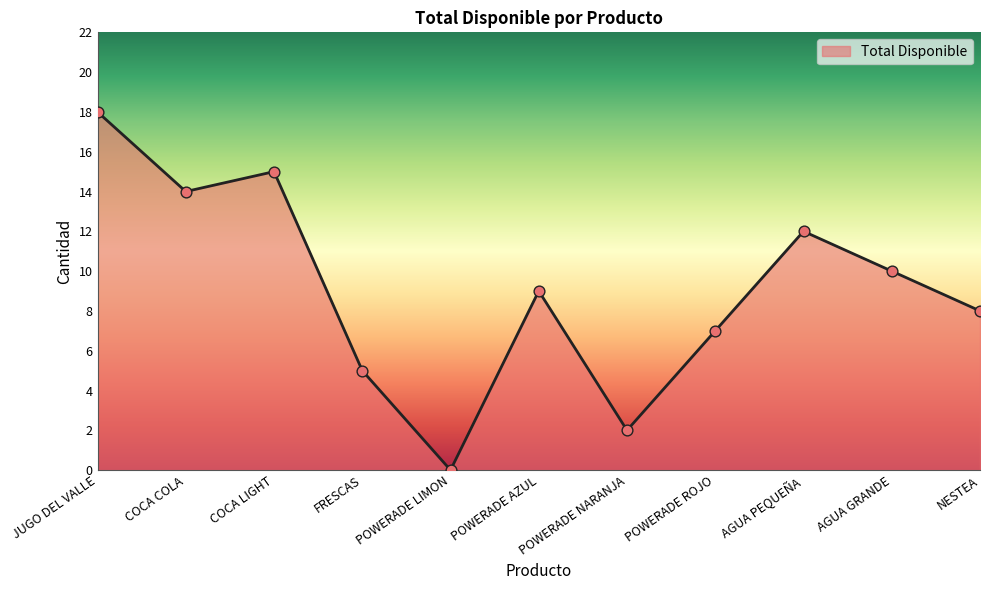

What is the change in value from AGUA PEQUEÑA to AGUA GRANDE?

-2